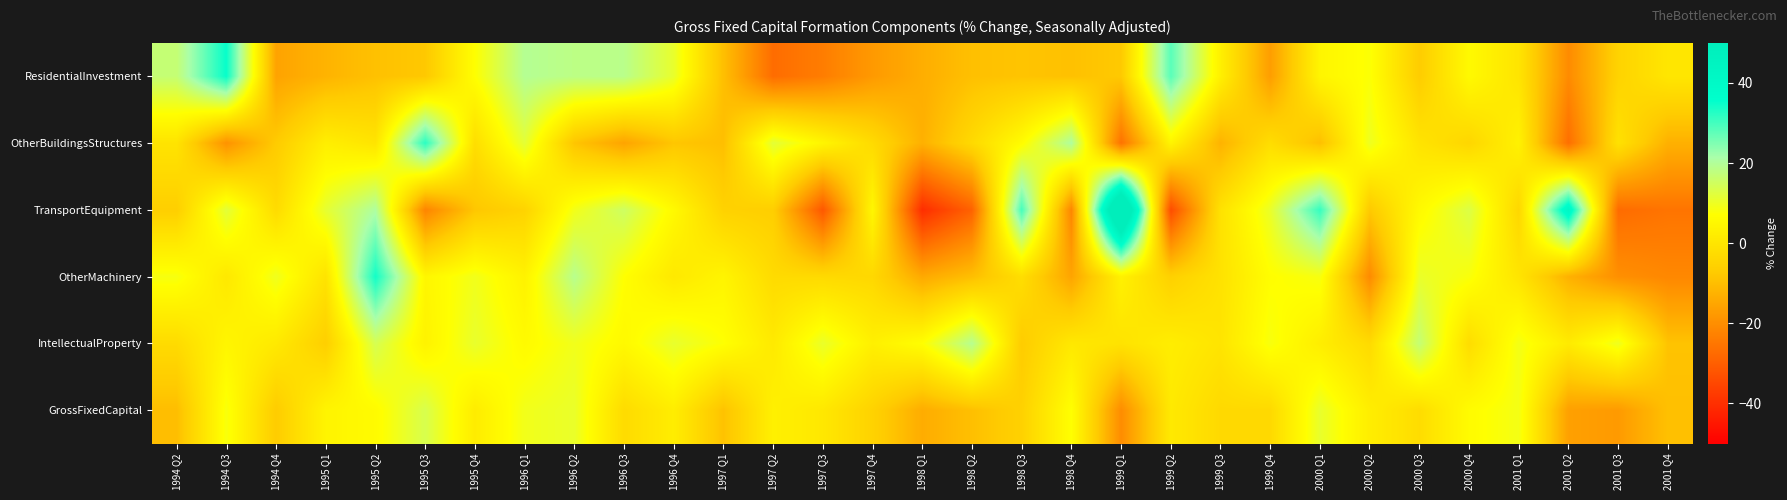

Which label corresponds to the largest value in the chart?

1999 Q1